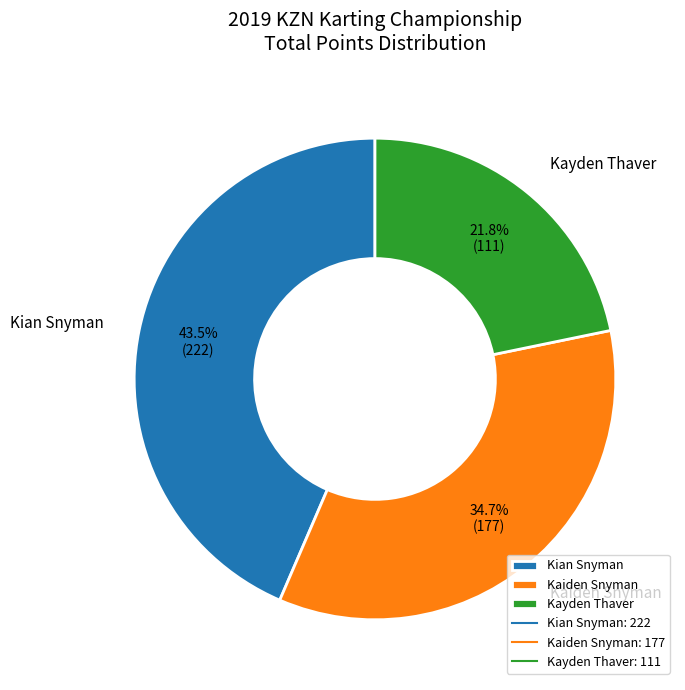

What portion of the pie excludes Kian Snyman?

56.5%